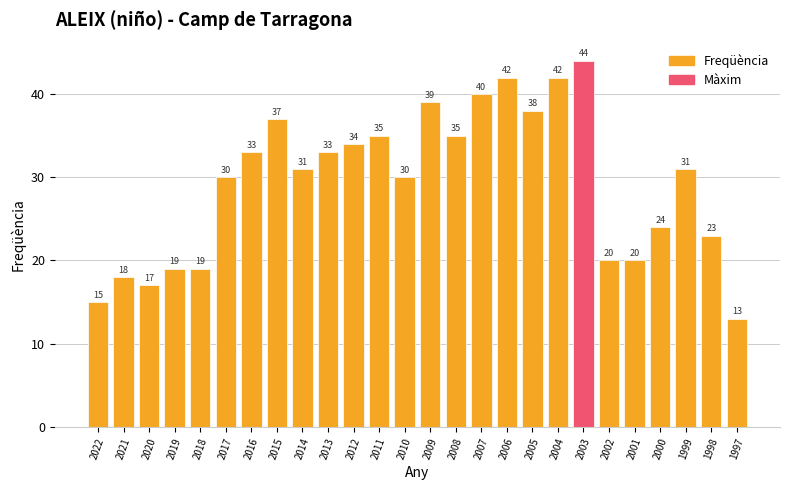

What is the change in value from 2012 to 2011?

+1